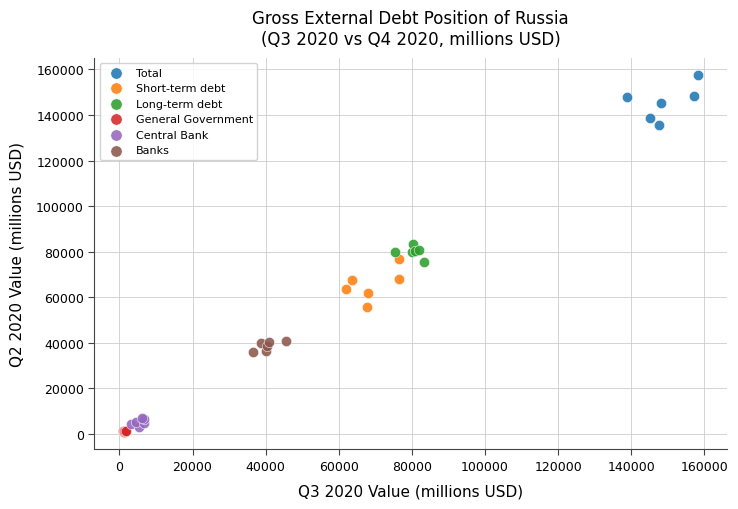

Which series has the widest spread of Y values?

Total